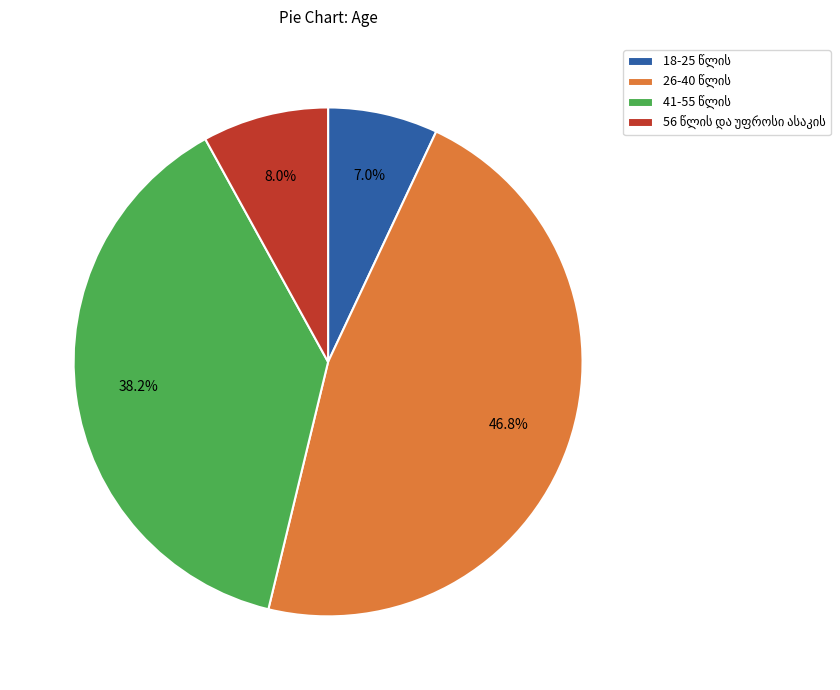

Is there a majority slice in this chart?

No